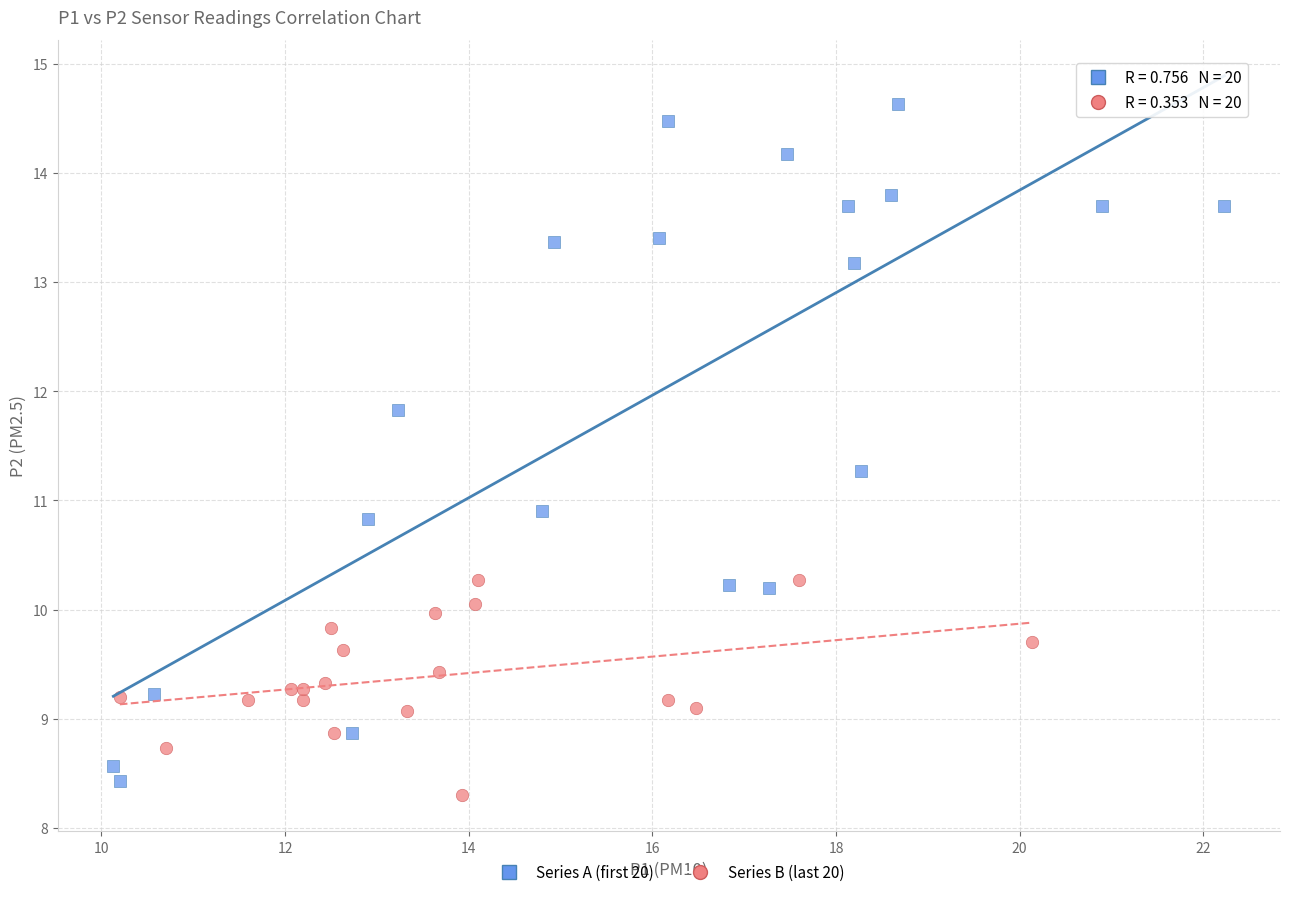

Which series has the widest spread of Y values?

Series A (first 20)